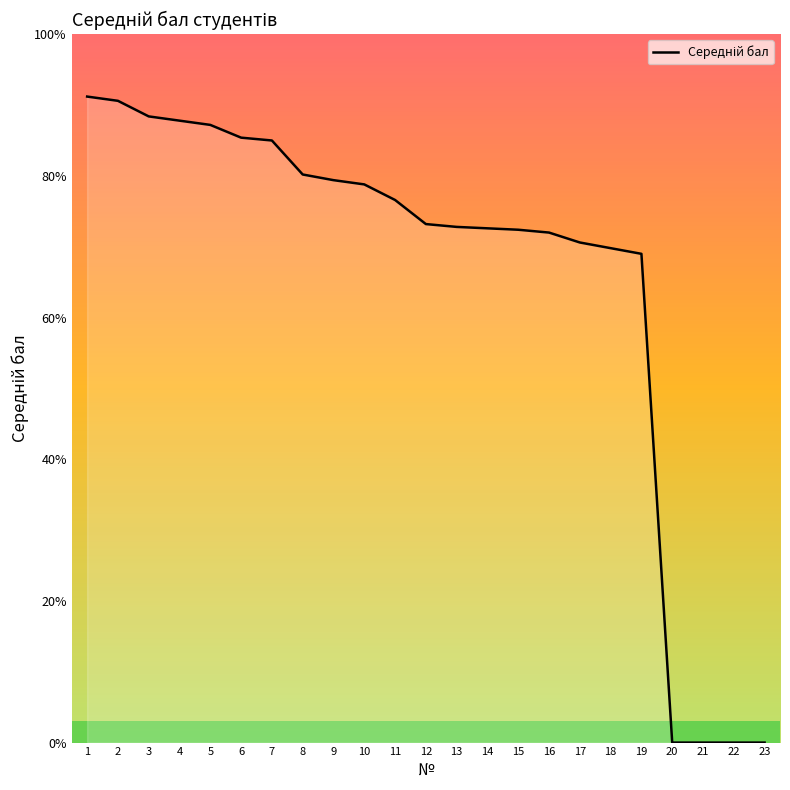

Reading left to right, transcribe all the data shown in this chart.

1=91.2	2=90.6	3=88.4	4=87.8	5=87.2	6=85.4	7=85.0	8=80.2	9=79.4	10=78.8	11=76.6	12=73.2	13=72.8	14=72.6	15=72.4	16=72.0	17=70.6	18=69.8	19=69.0	20=0.0	21=0.0	22=0.0	23=0.0